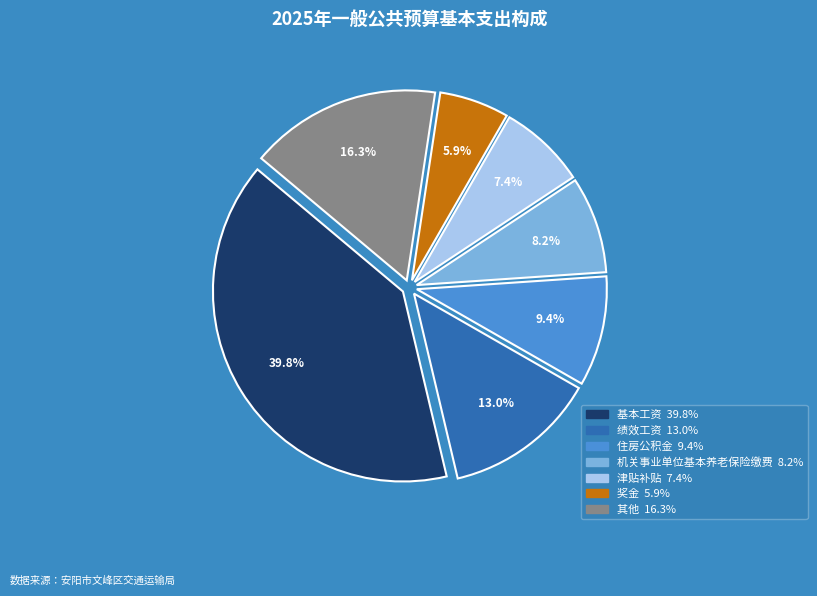

Is there any slice that represents more than half of the pie?

No